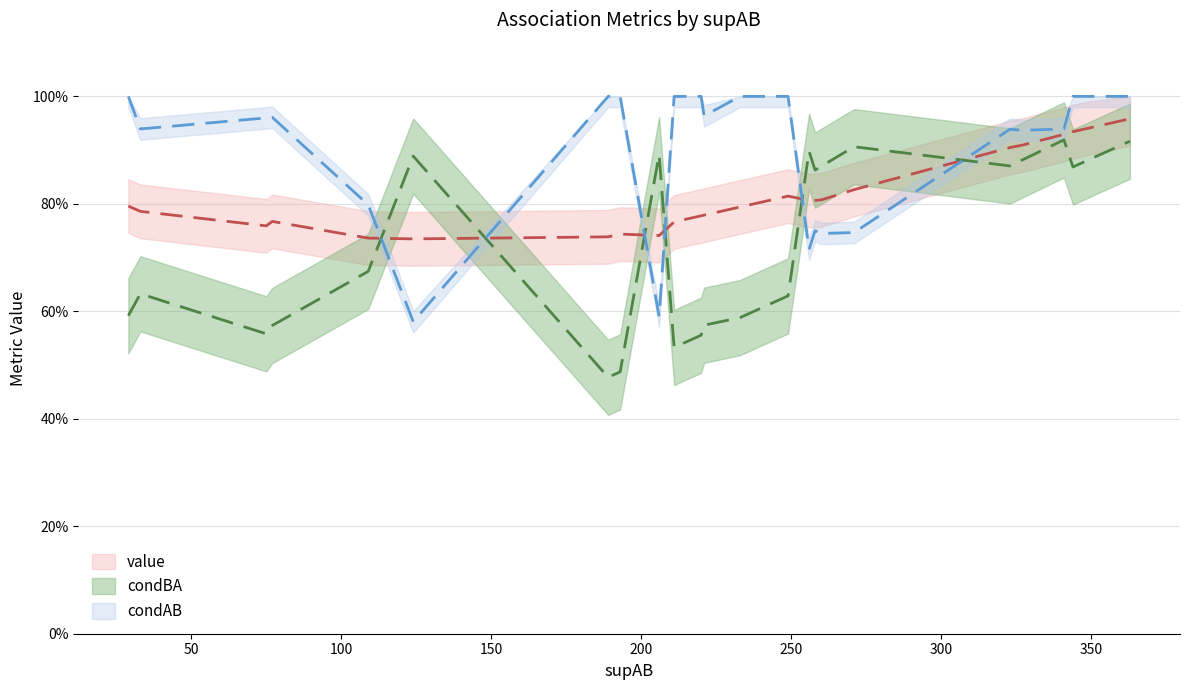

Where do condAB and value first cross each other?

109 and 124